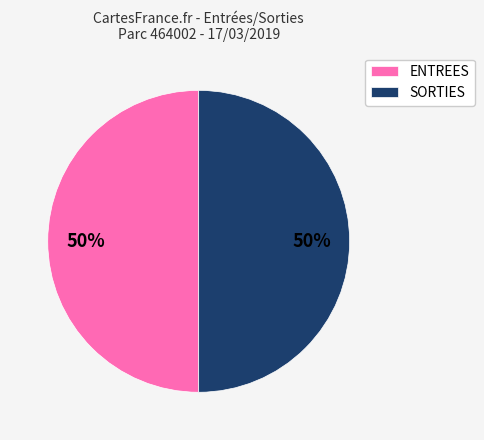

Count the number of slices in the pie.

2